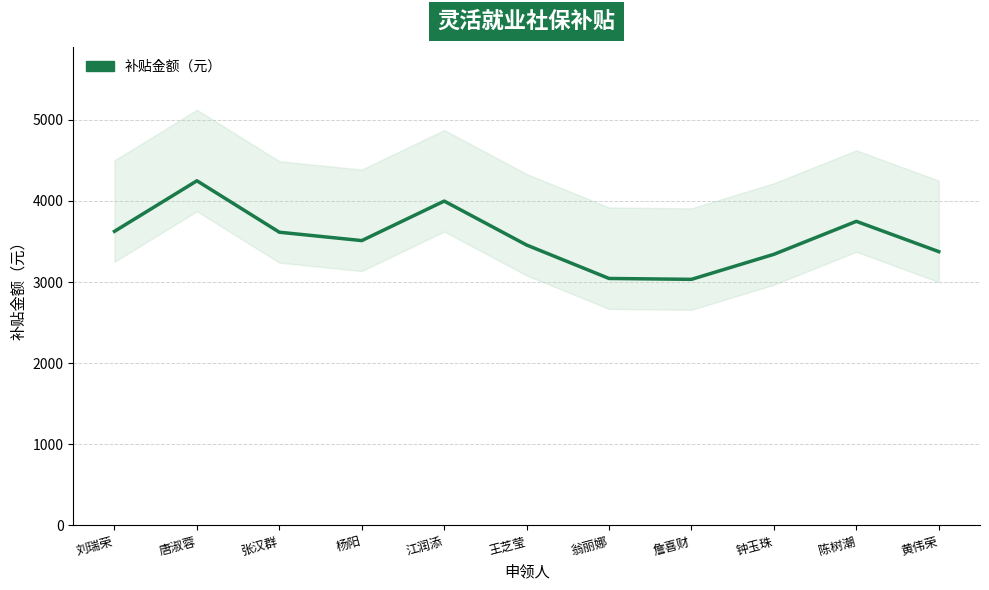

The value at 江润添 is 1682.7. True or false?

False